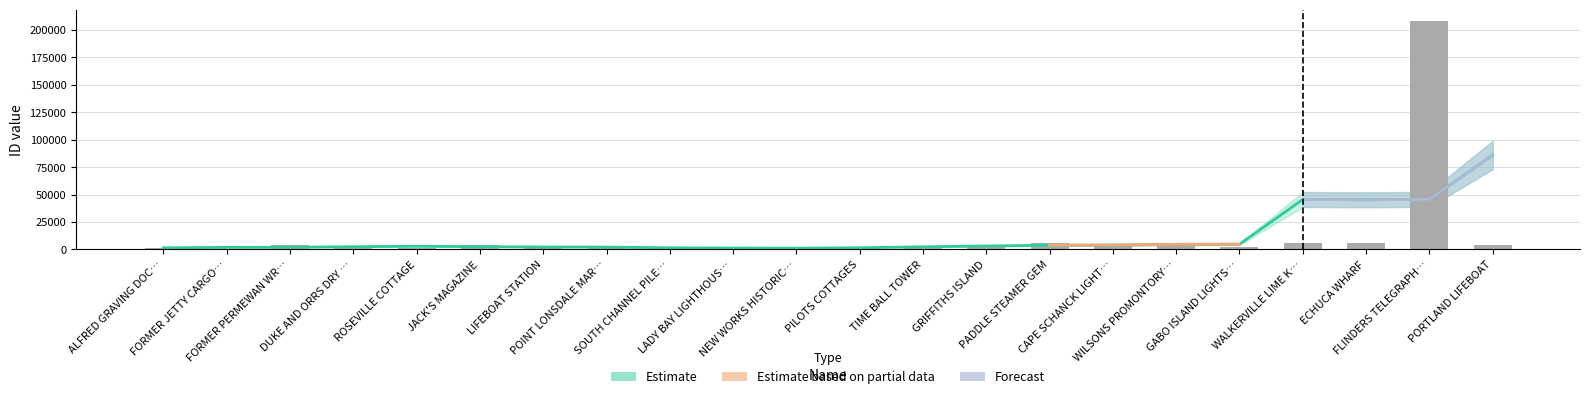

At which label is the value closest to 104354?

ECHUCA WHARF